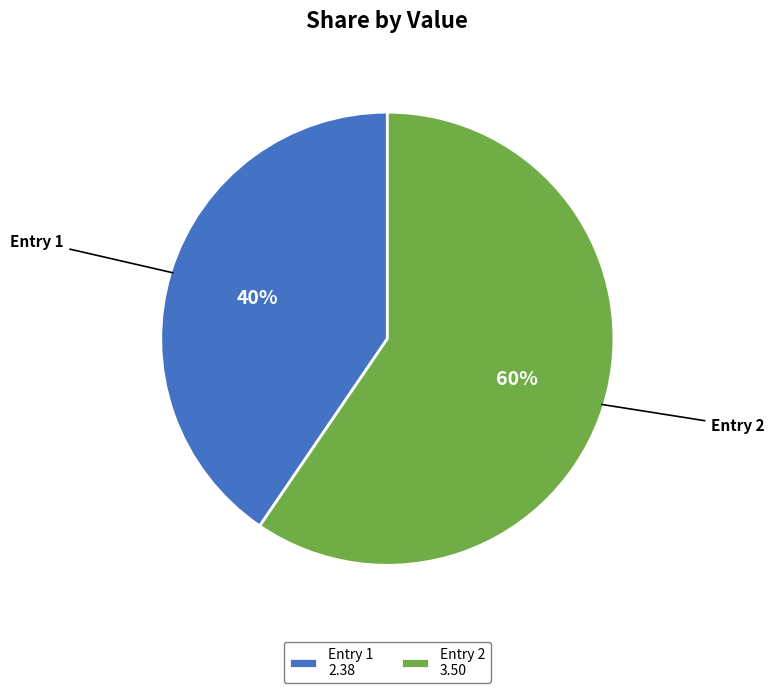

Count the number of slices in the pie.

2